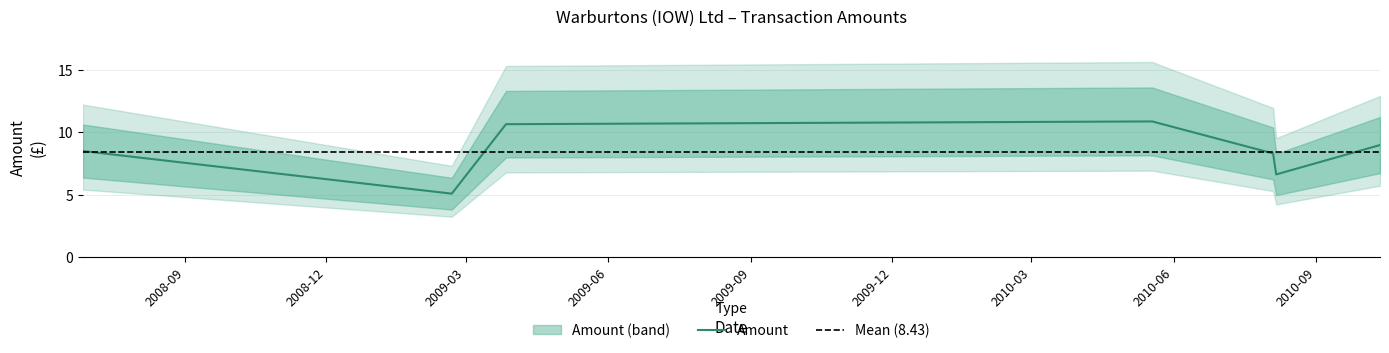

Where is the first local minimum?

2009-02-20